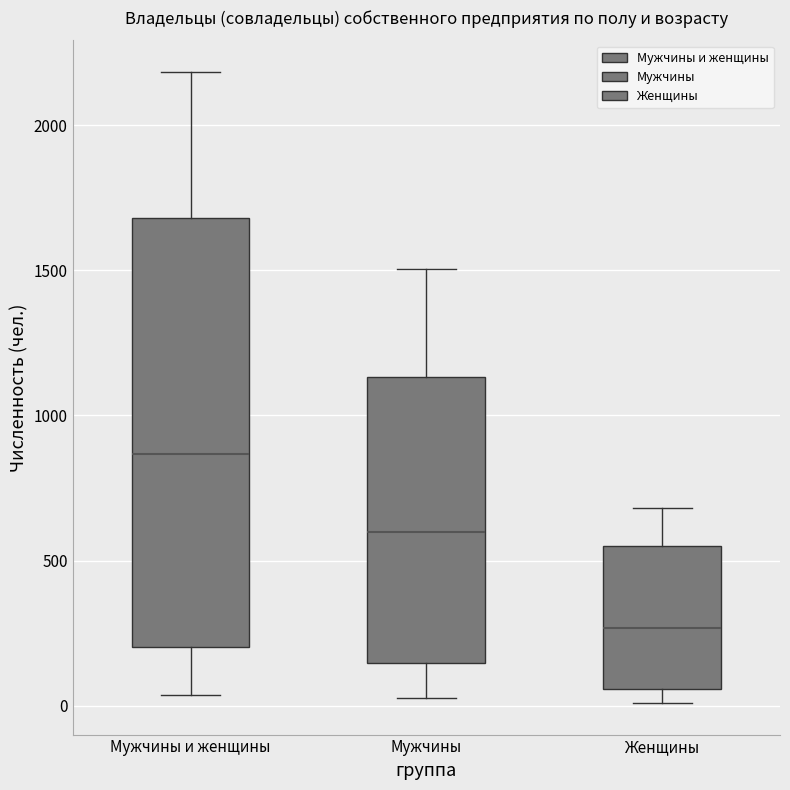

Where does the median line of the box for Мужчины sit on the y-axis? The values are not printed on the chart, so give them approximately, as read against the axis.

600